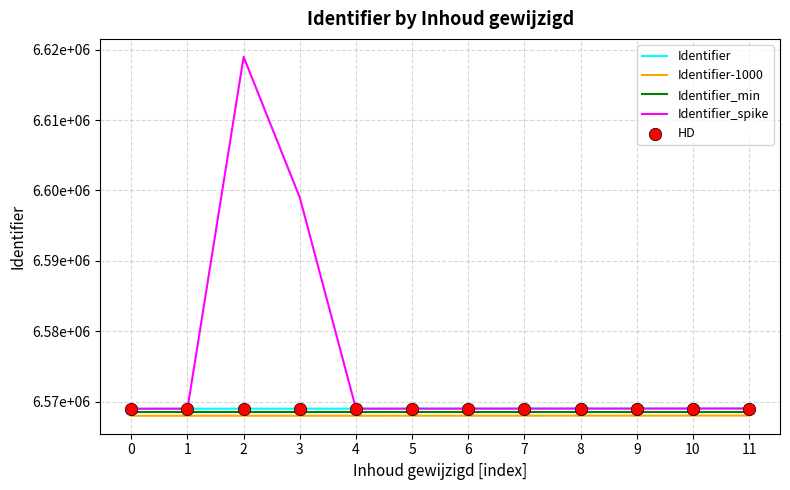

At which category is the sum across all series the highest?

2